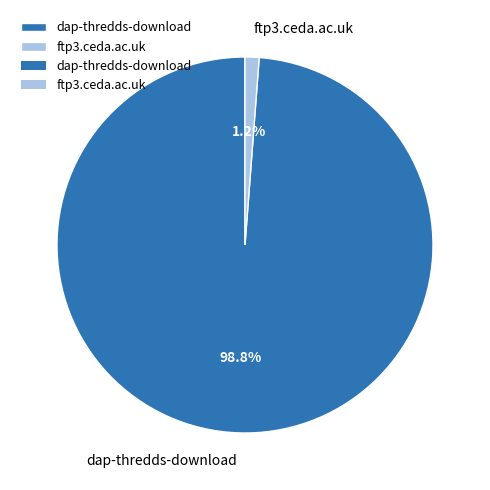

Which has a higher value, dap-thredds-download or ftp3.ceda.ac.uk?

dap-thredds-download